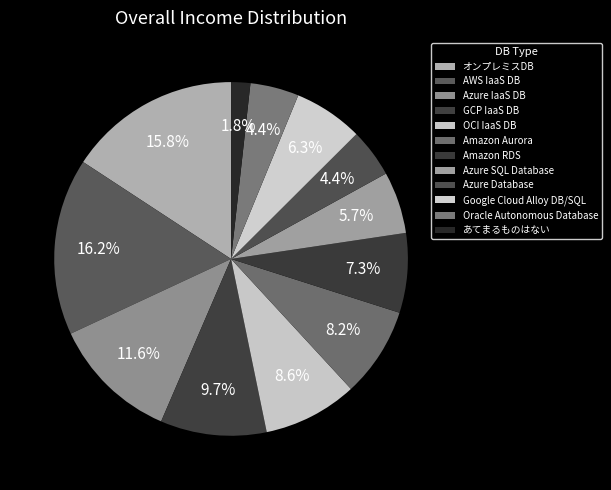

Is it true that あてまるものはない is 2% of the pie?

True